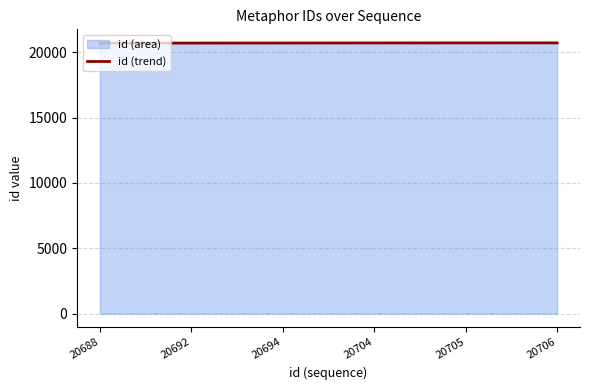

What is the sum of all values?

124185